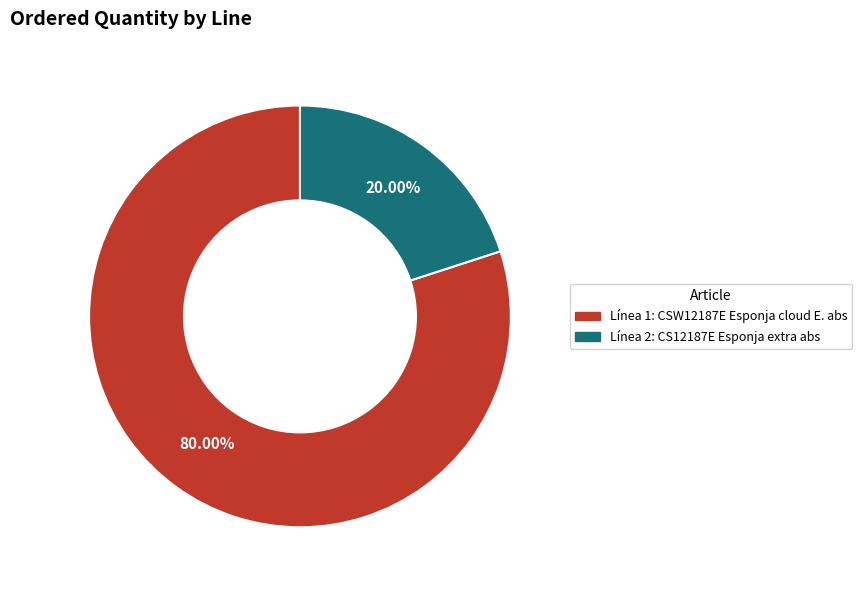

Is there any slice that represents more than half of the pie?

Yes